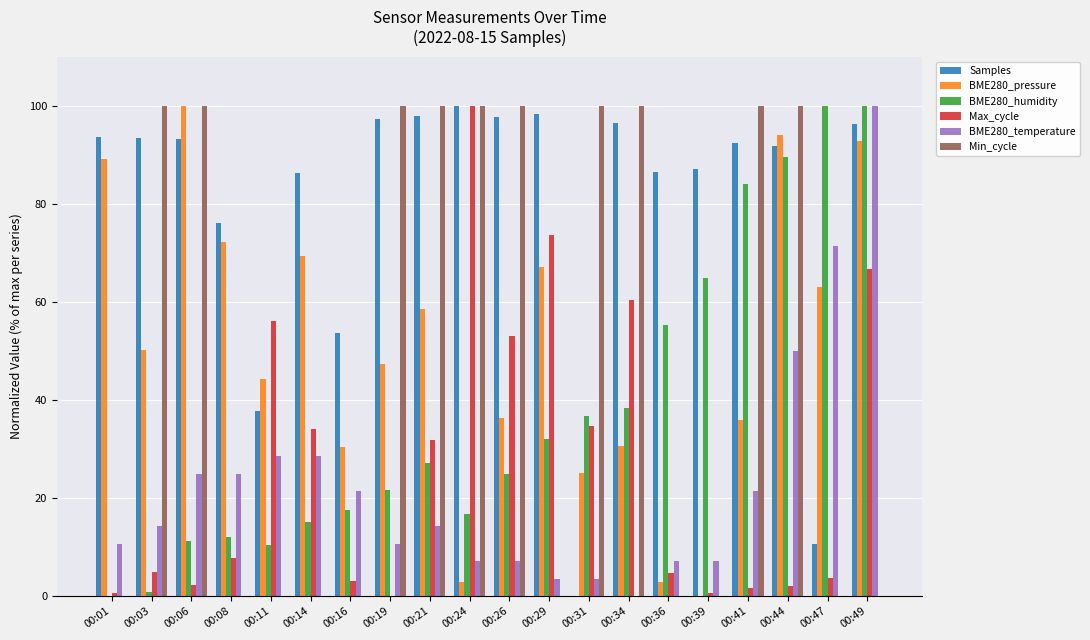

What are all the series names shown in the legend?

Samples, BME280_pressure, BME280_humidity, Max_cycle, BME280_temperature, Min_cycle